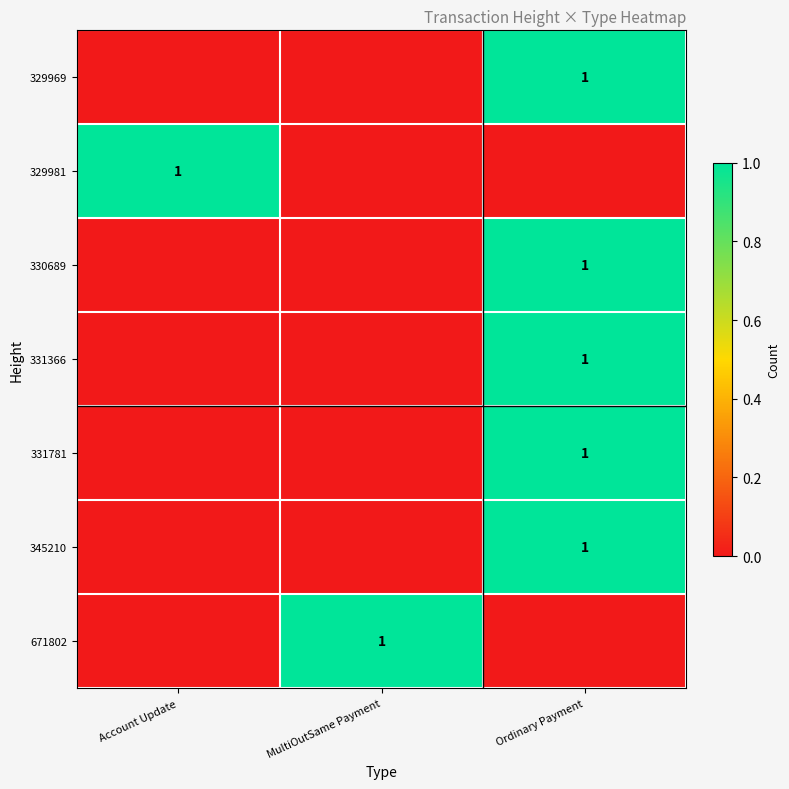

Rank the categories by 331781 value from lowest to highest.

Account Update, MultiOutSame Payment, Ordinary Payment